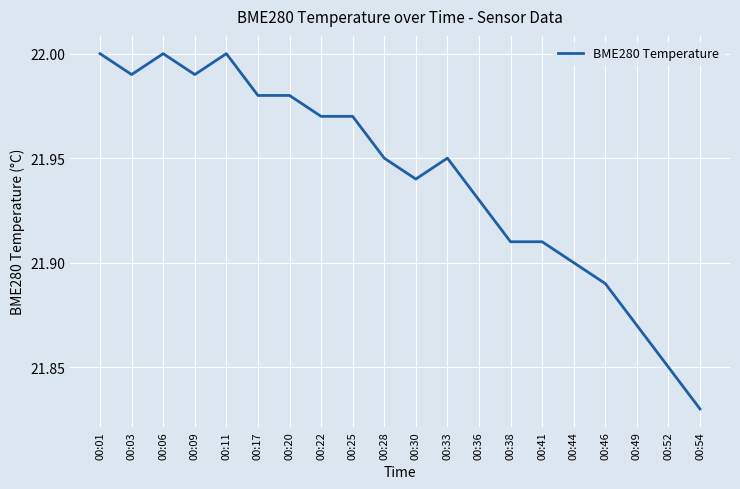

What is the ratio of the value at 00:49 to the value at 00:41?

1.0